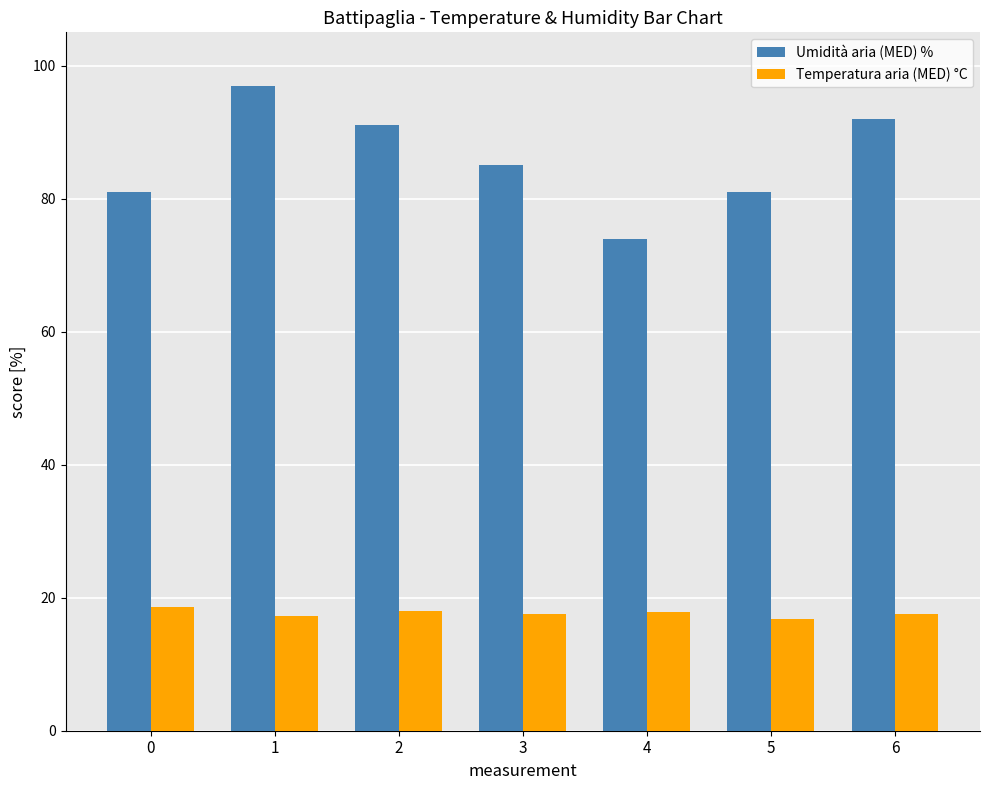

What is the spread (max minus min) of values at 3?

67.5